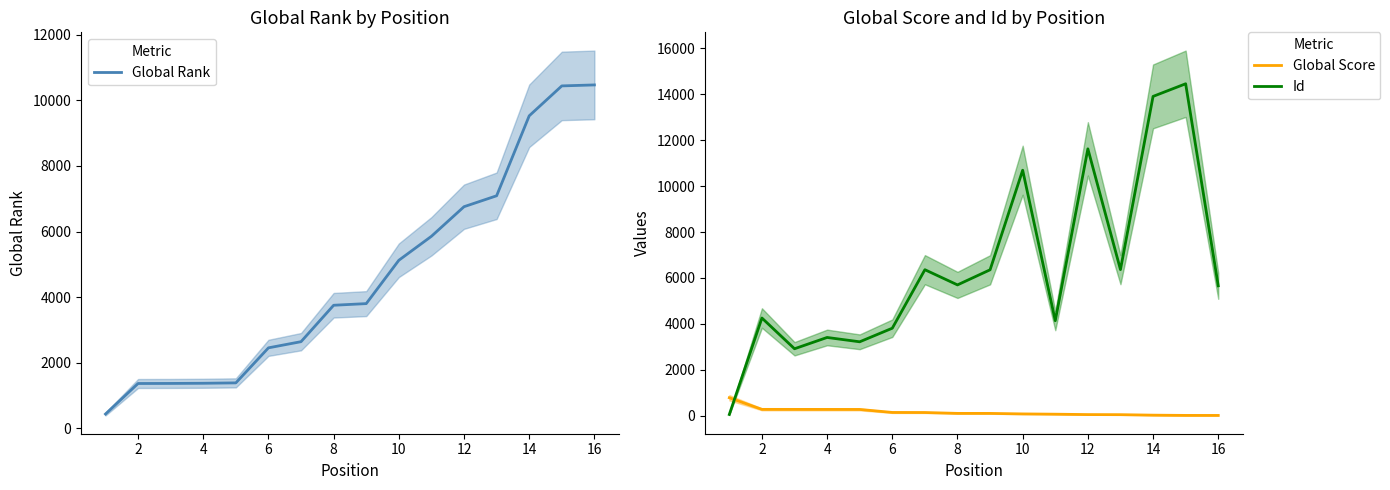

What is the average value of the Global Rank series?

4615